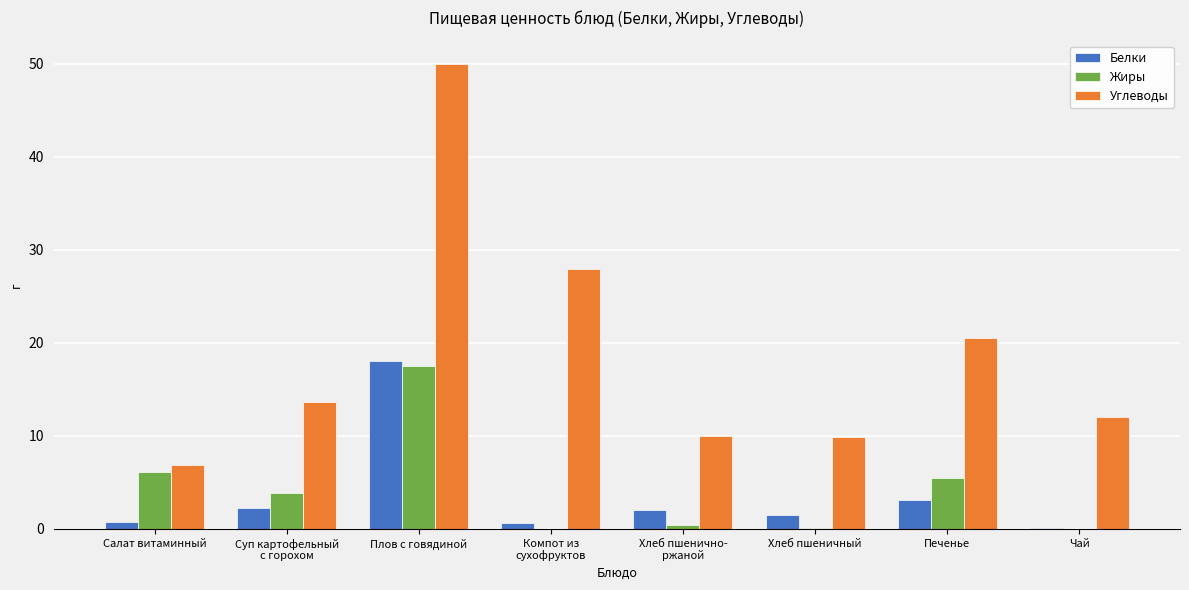

True or false: Жиры has a value of -6.7 at Чай.

False